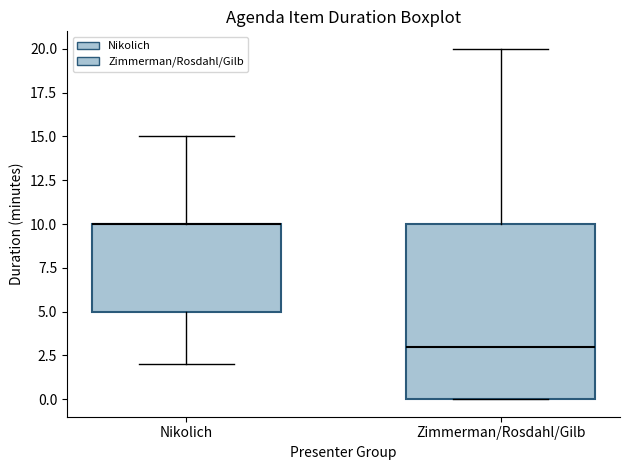

Reading left to right, transcribe this box plot: for each box, give where its median line is, the range the box spans, and where its two whiskers end, as read against the y-axis. The values are not printed on the chart, so give them approximately, as read against the axis.

Nikolich: median 10 (drawn on the box's upper edge), box 5 to 10, whiskers 2 to 15
Zimmerman/Rosdahl/Gilb: median 3, box 0 to 10, whiskers 0 to 20